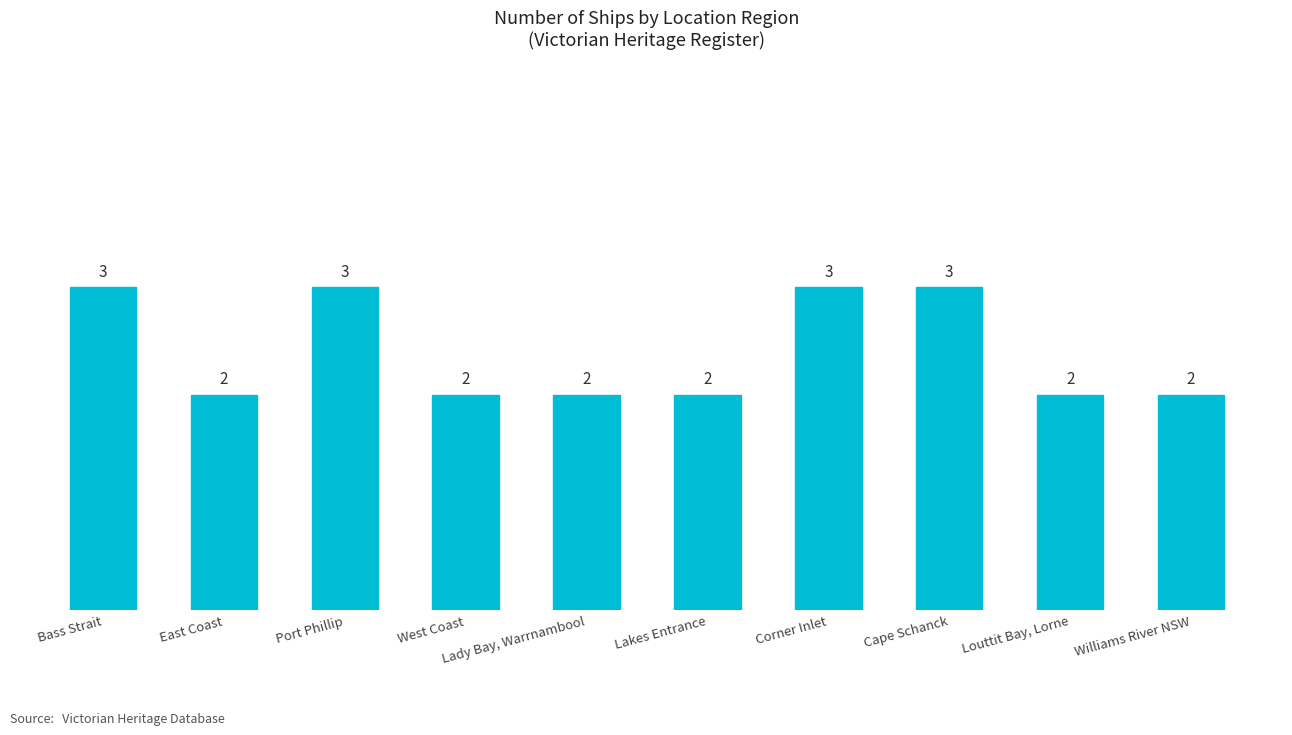

What is the sum of all values?

24